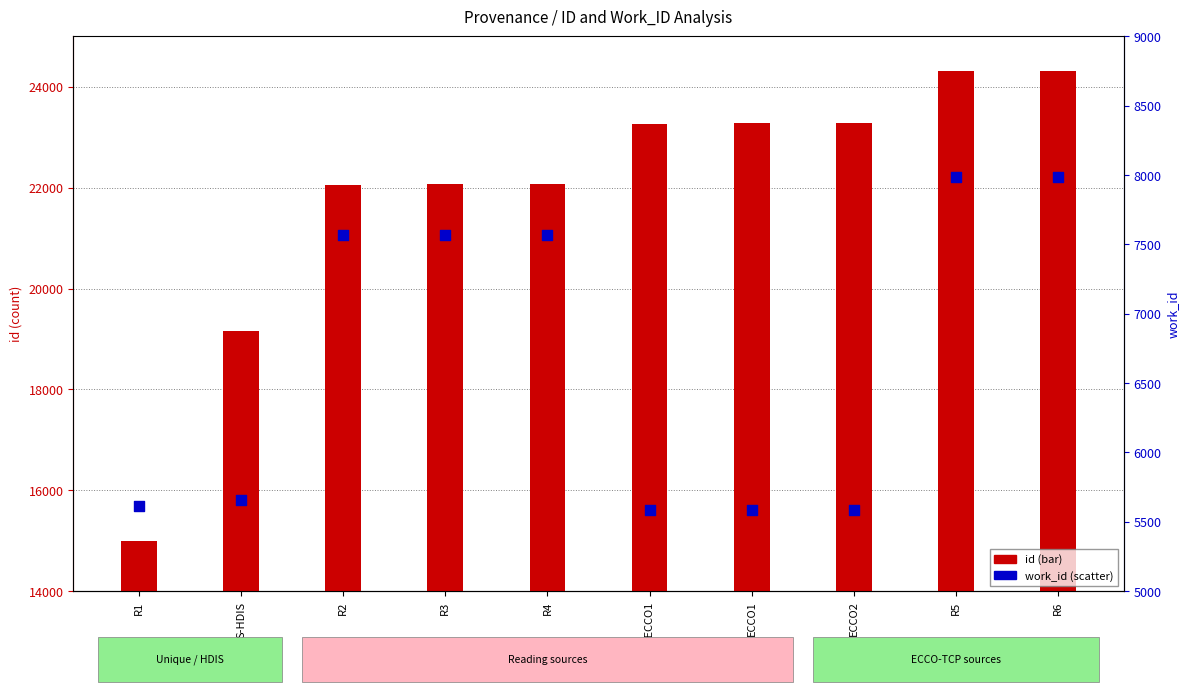

Which series has the largest total across all categories?

id